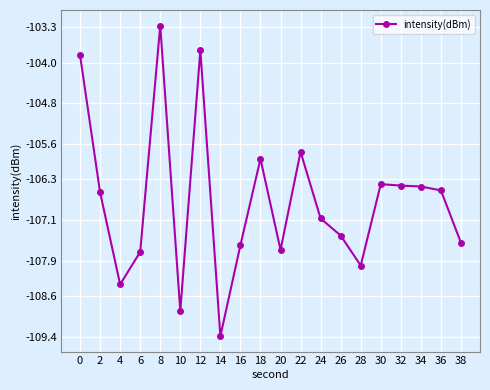

What is the approximate value at 4?

-108.4